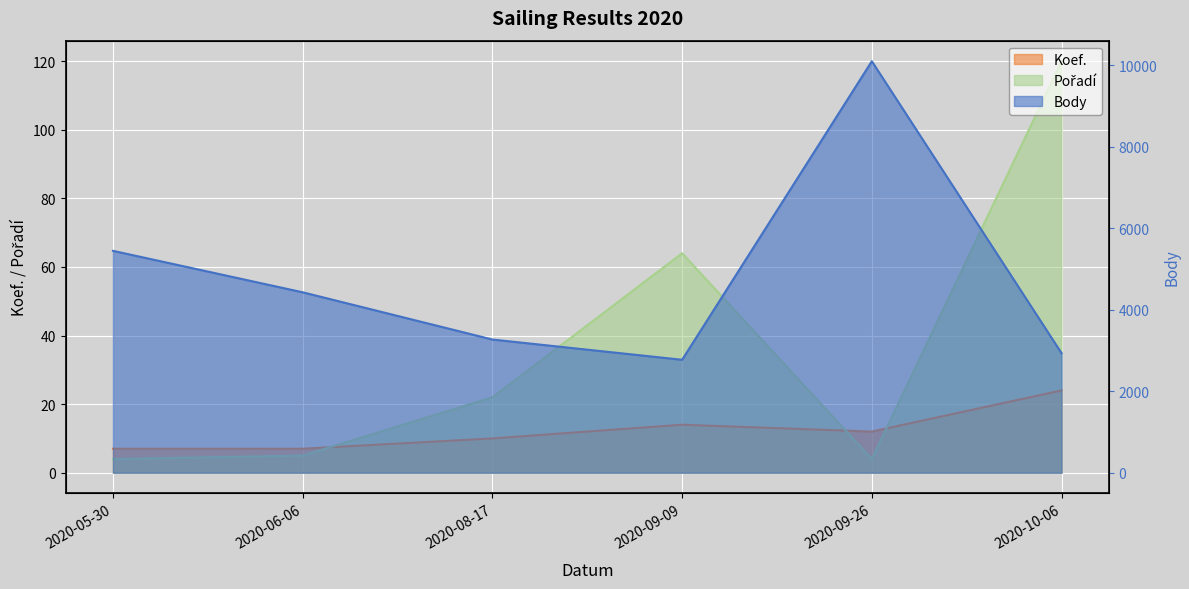

Reading left to right, extract all data points from this chart.

Body: 5444	4427	3268	2771	10096	2933
Koef.: 7	7	10	14	12	24
Pořadí: 4	5	22	64	4	120